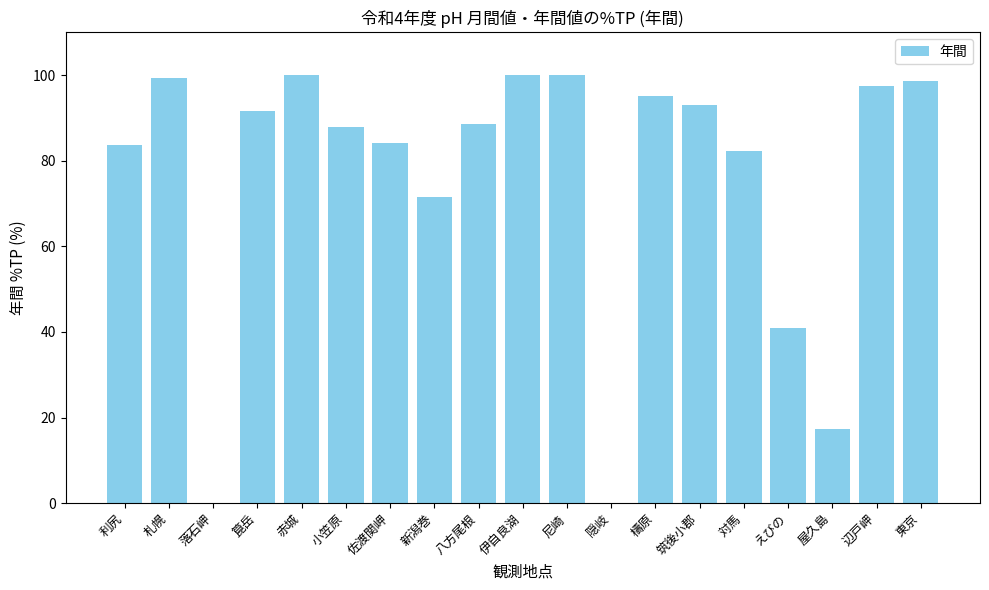

Are the bars horizontal?

No